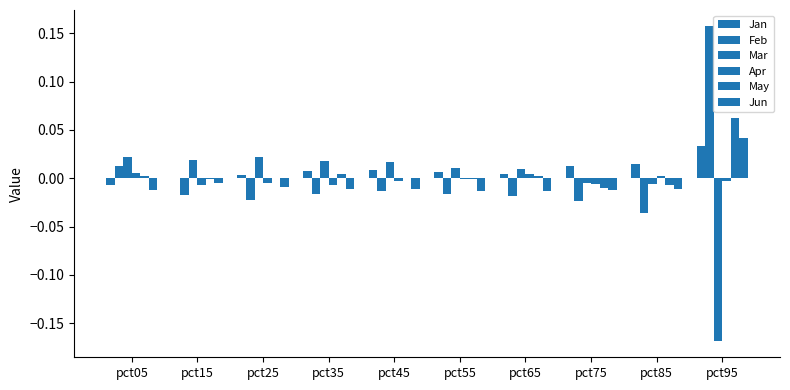

How many distinct data groups are displayed?

6